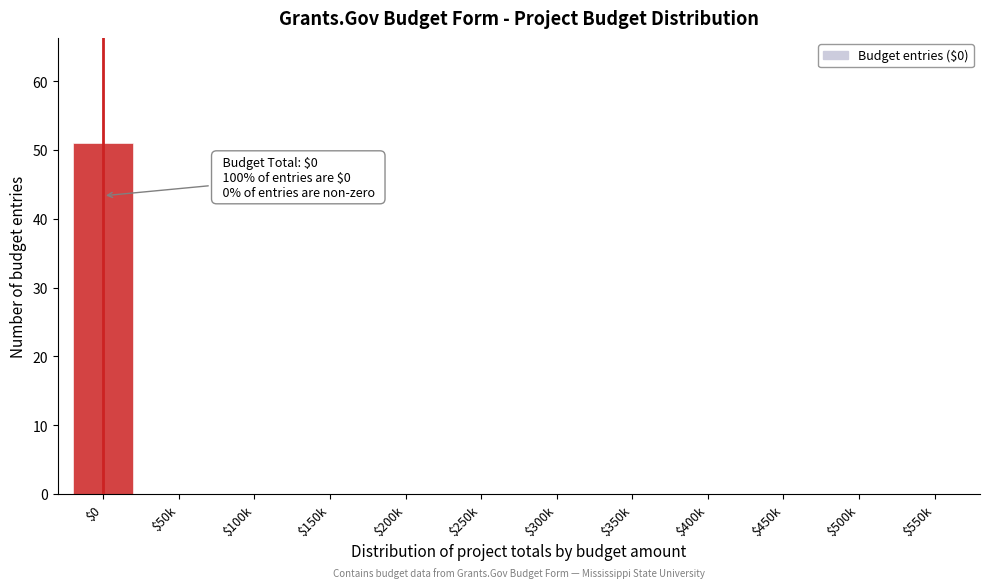

What is the greatest value displayed?

51